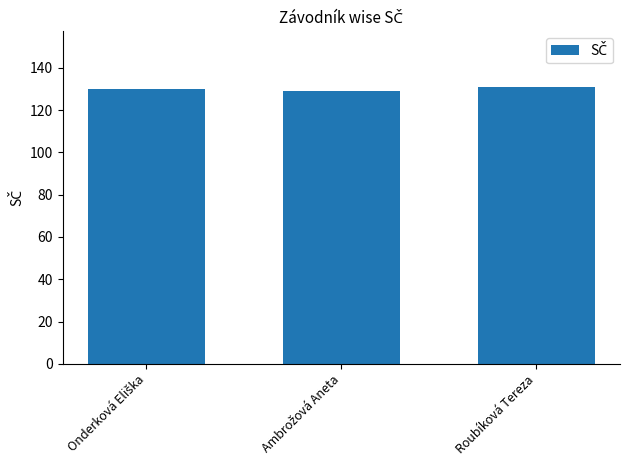

What is the average value?

130